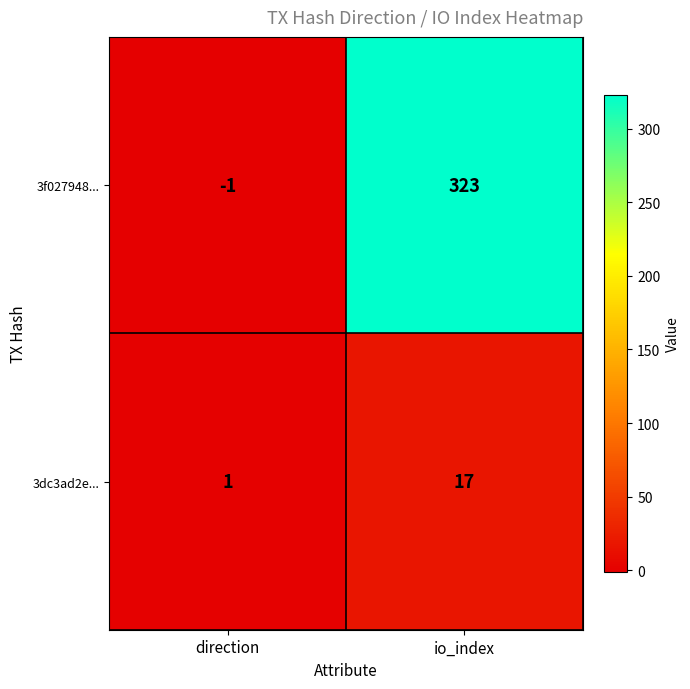

The 3dc3ad2e... series shows 1 at direction. True or false?

True